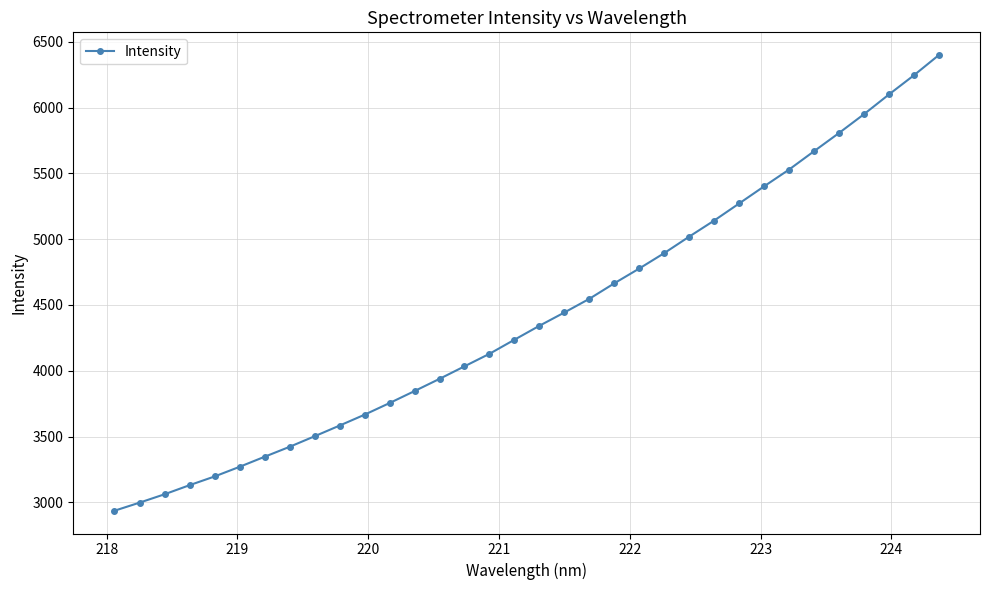

What is the maximum value shown in the chart?

6399.2